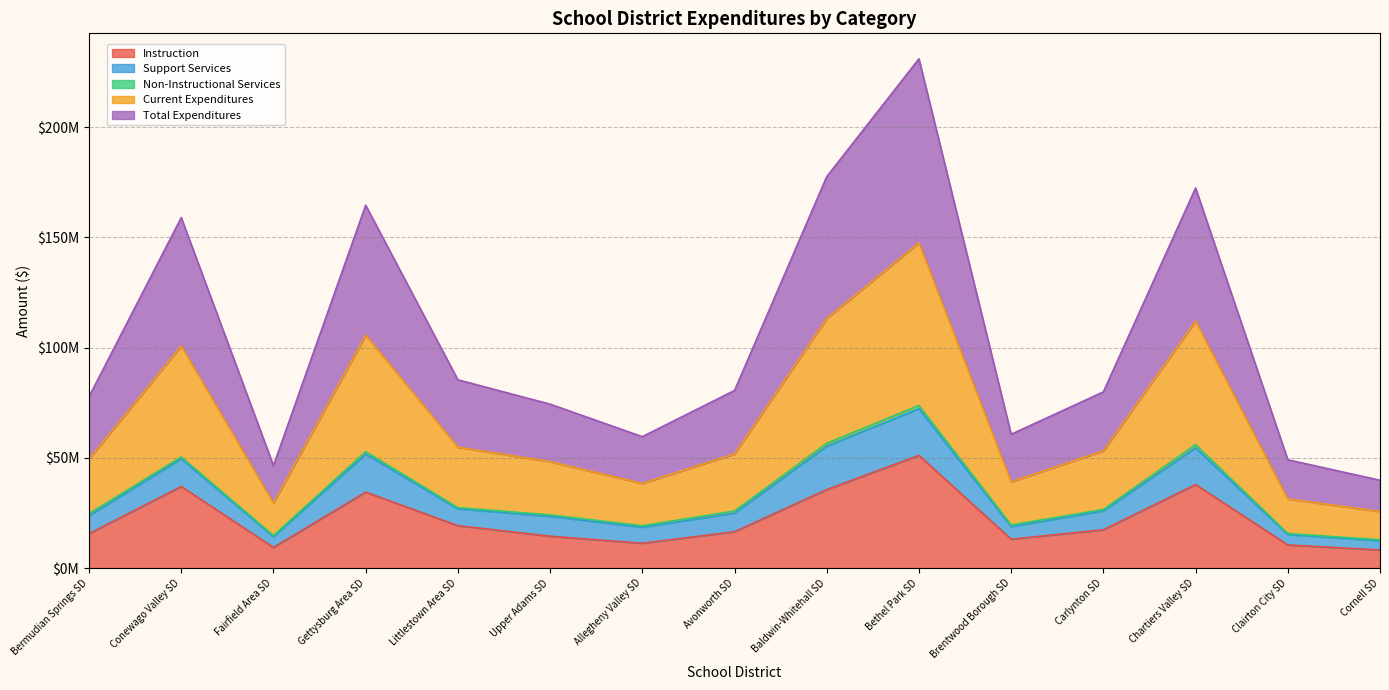

Does the chart display data point markers on the line(s)?

No